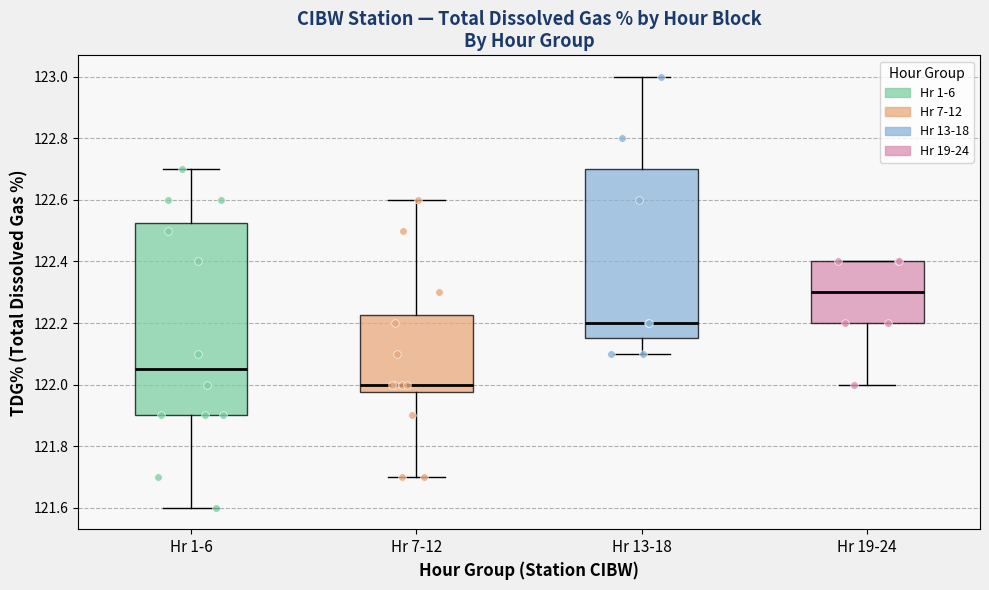

Which box's median line is the highest?

Hr 19-24